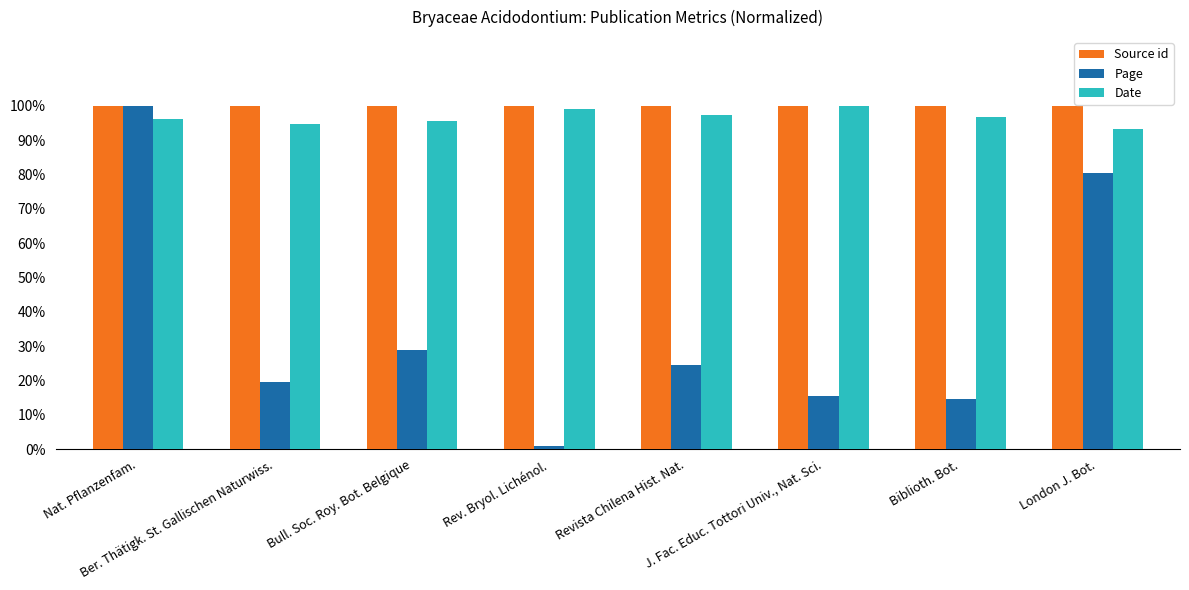

The value of Date at Bull. Soc. Roy. Bot. Belgique is 1.0. True or false?

True